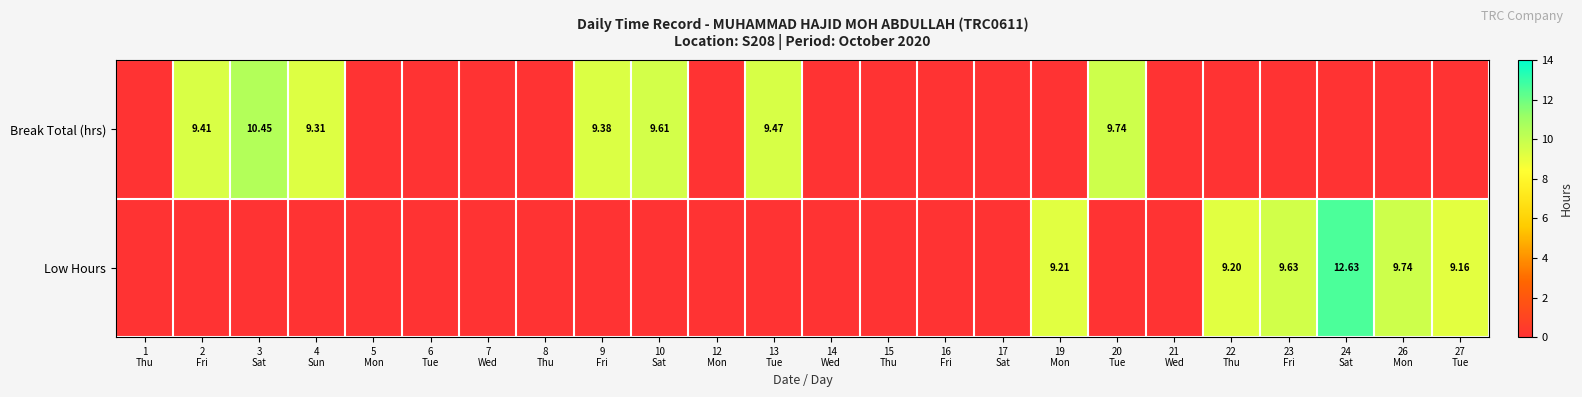

Rank the series at 16 Fri from lowest to highest value.

Break Total (hrs), Low Hours